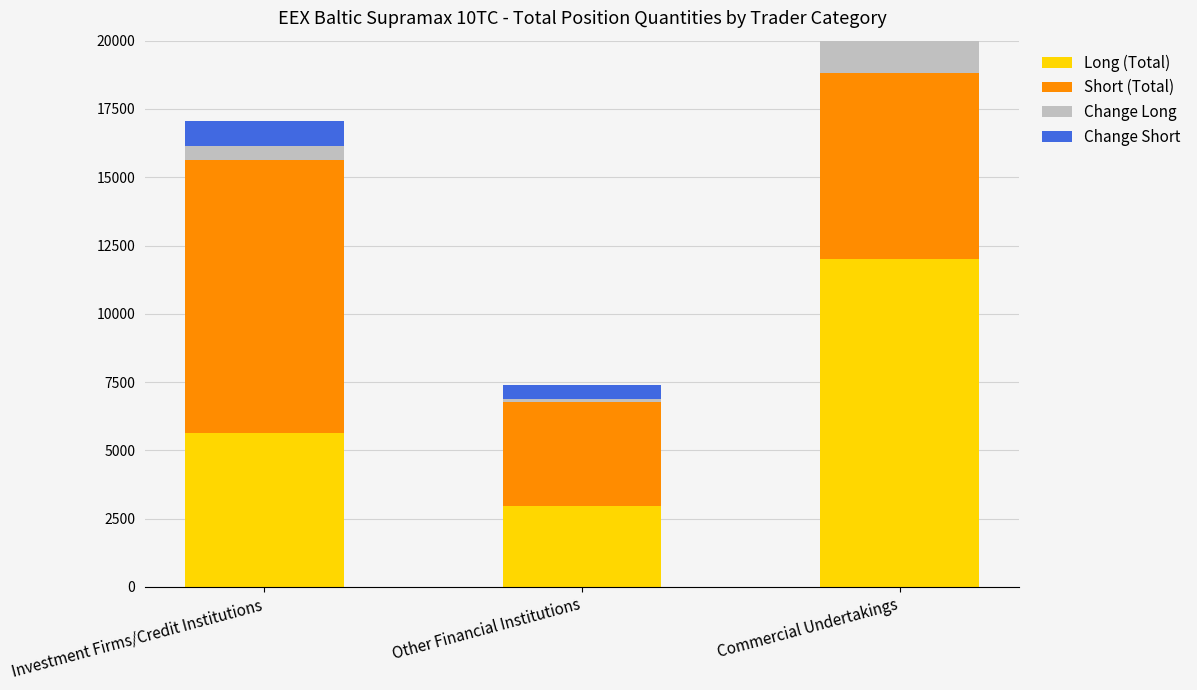

Which series changed the most between Other Financial Institutions and Commercial Undertakings?

Long (Total)